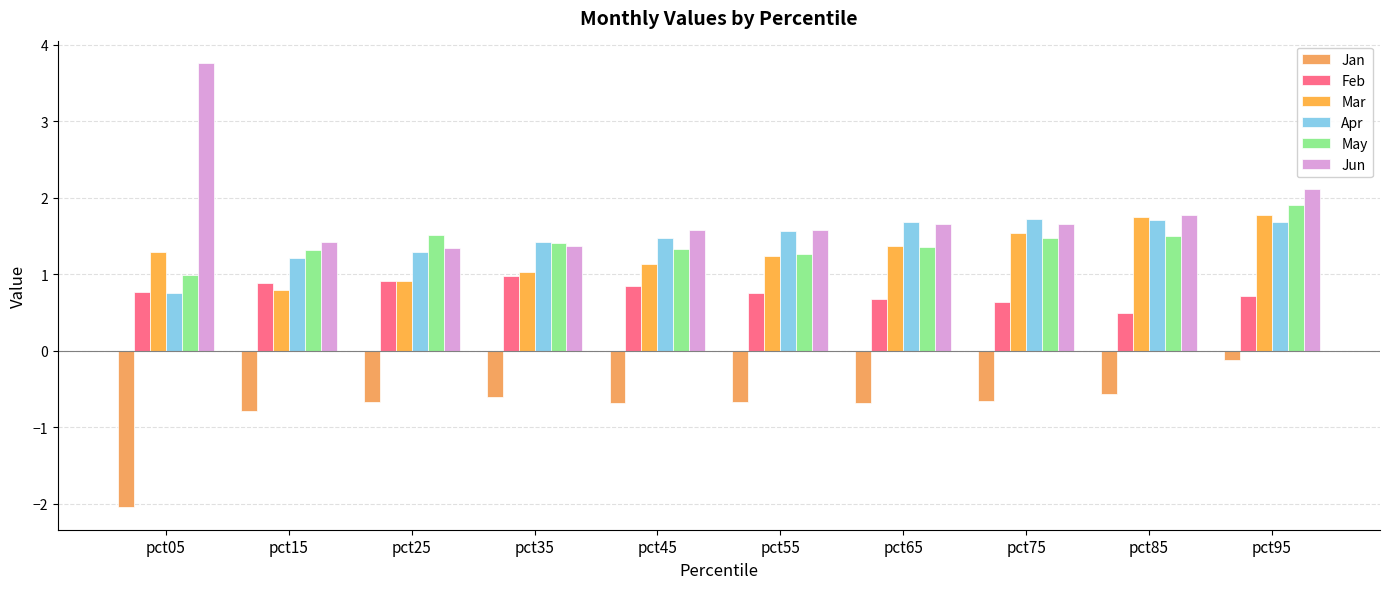

At which category is the sum across all series the highest?

pct95